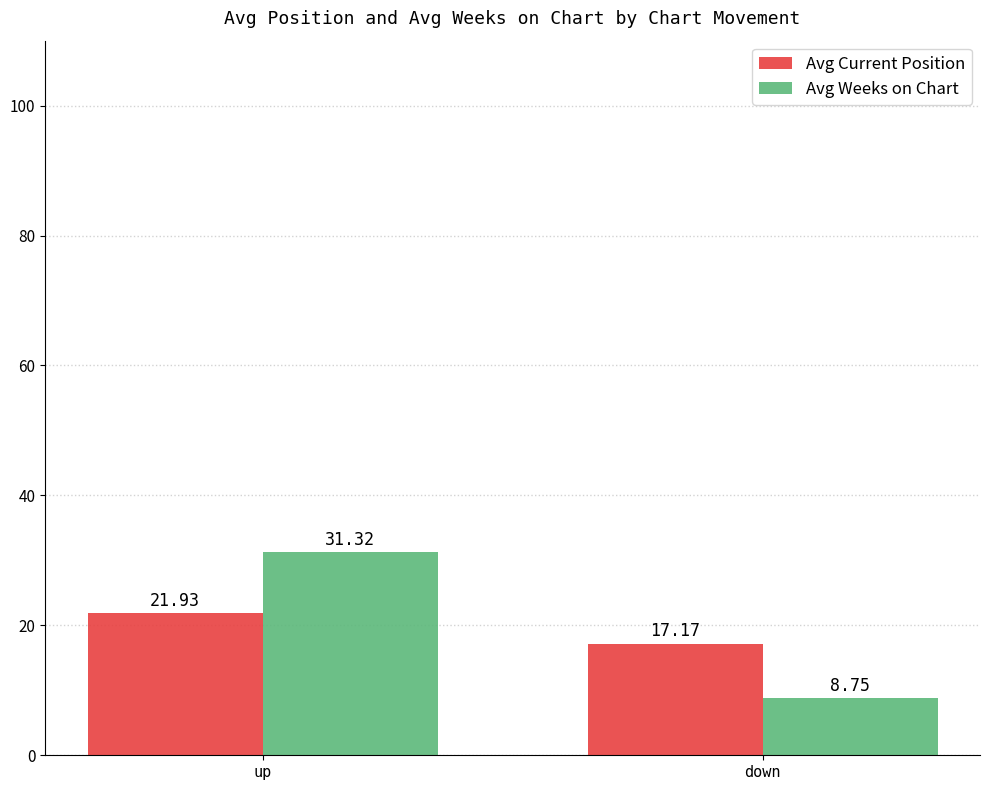

Between up and down, which series saw the biggest shift?

Avg Weeks on Chart